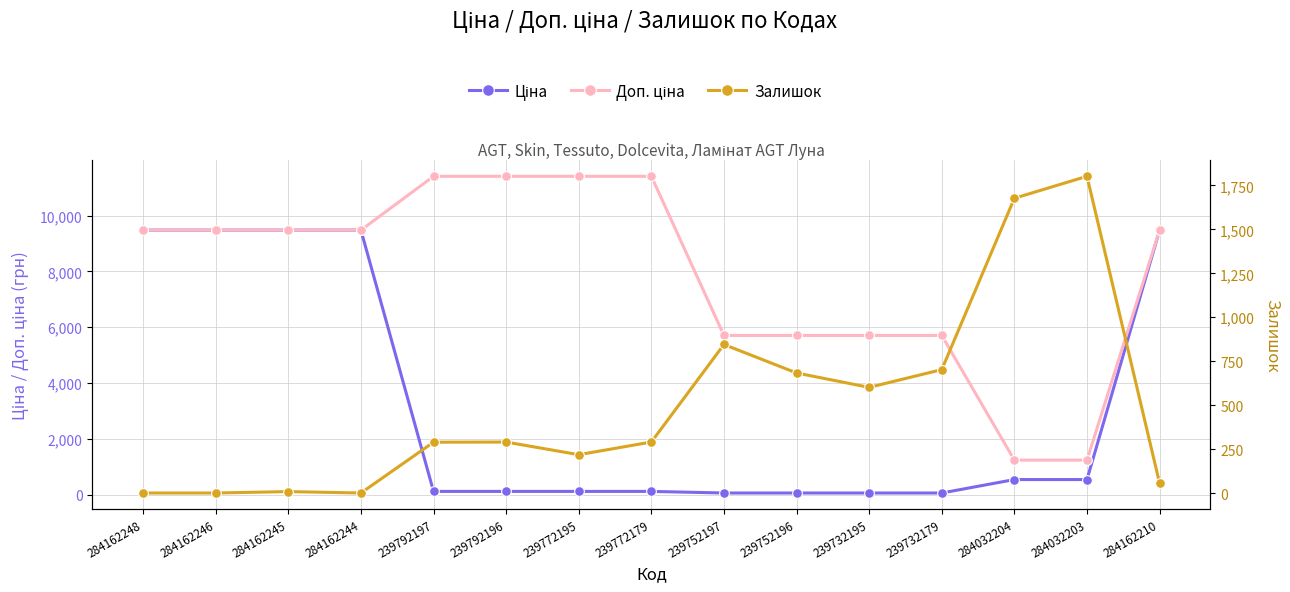

How many lines are shown in the chart?

3